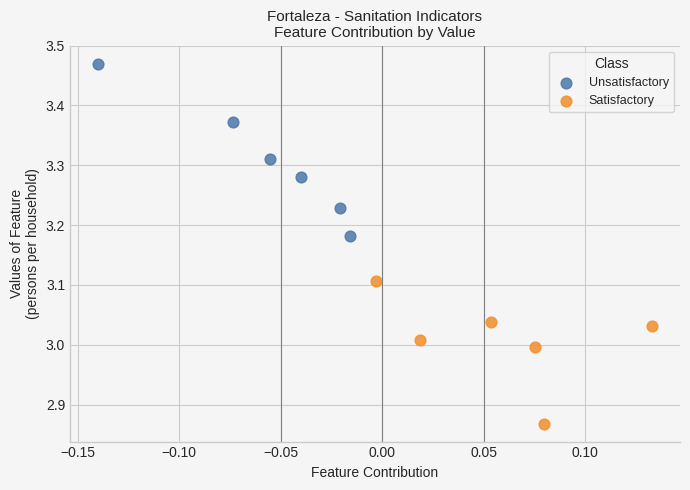

What are all the series names shown in the legend?

Unsatisfactory, Satisfactory